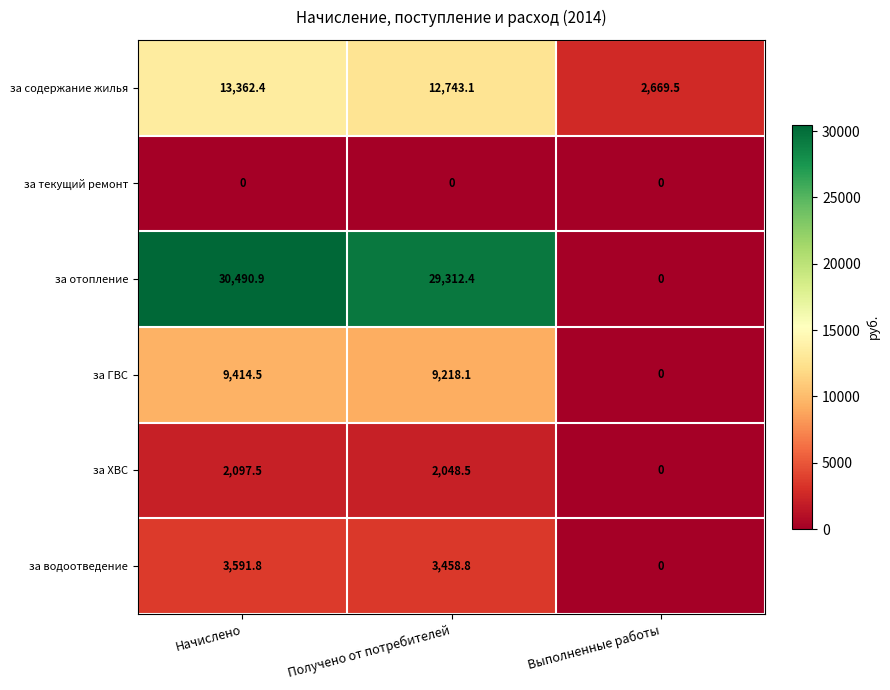

At which label is за ГВС closest to 4707?

Получено от потребителей